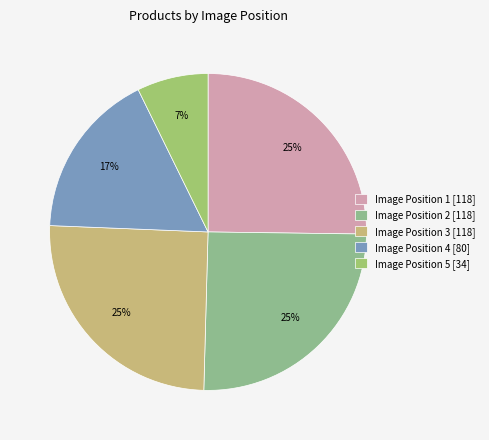

Which category has the smallest portion of the pie?

Image Position 5 [34]